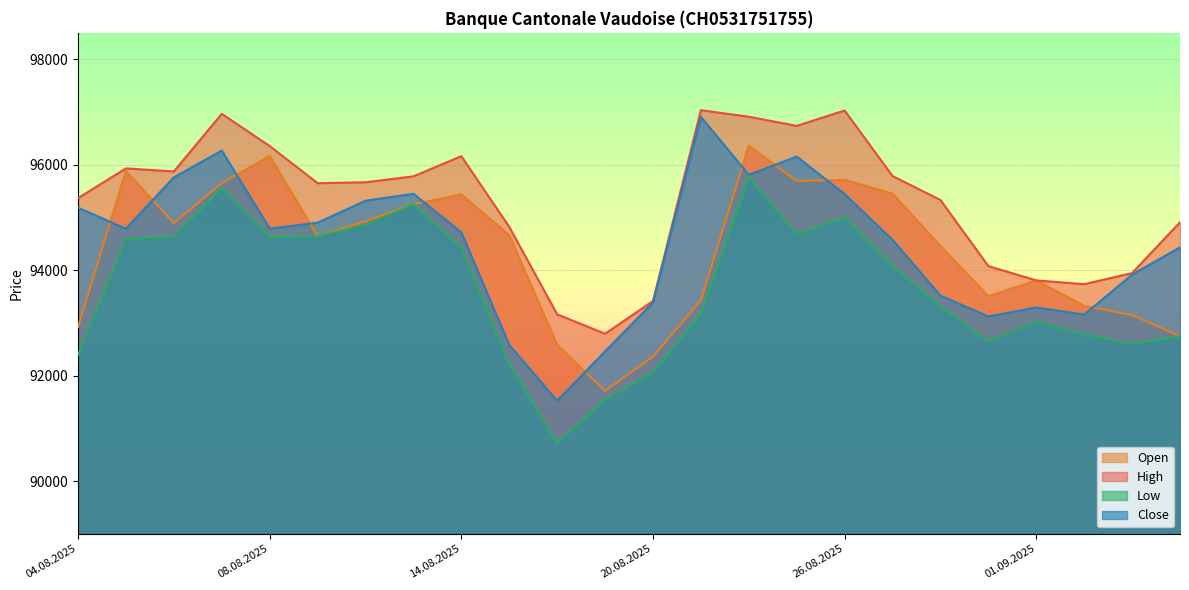

Which label corresponds to the largest value in the chart?

21.08.2025